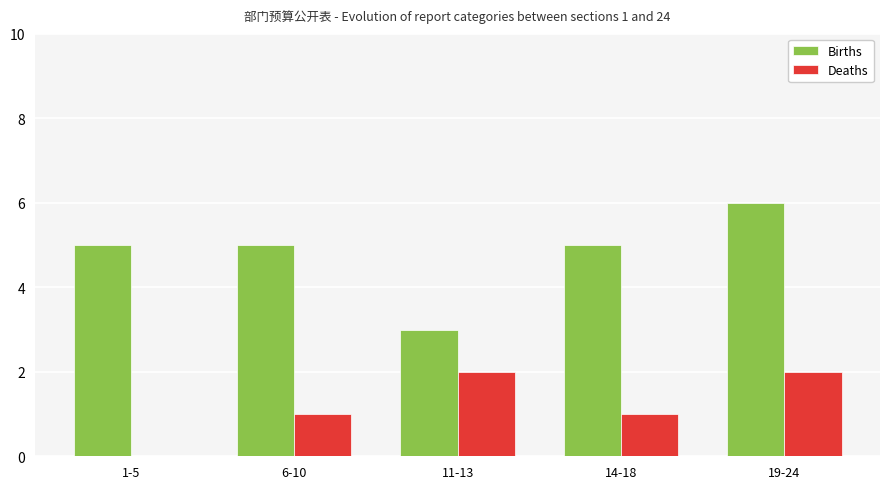

Which series has the largest range (max minus min)?

Births